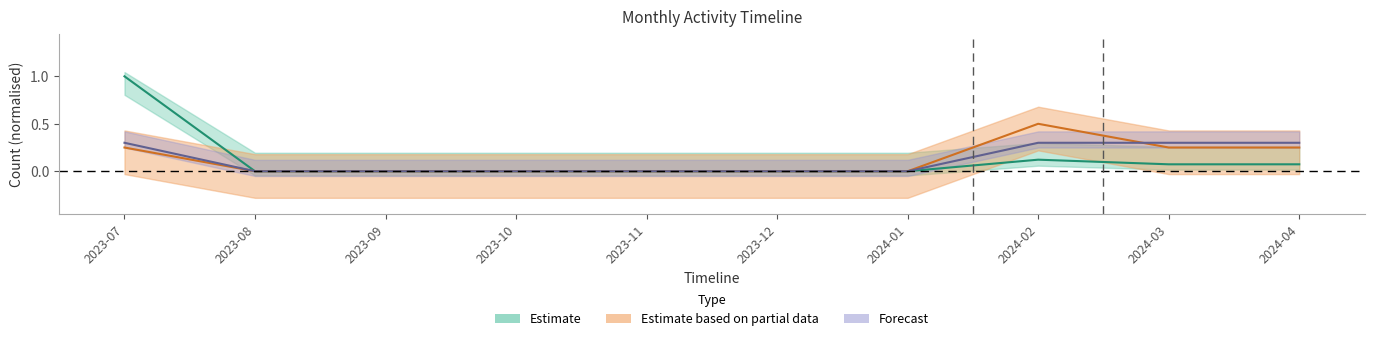

The Dataset series shows 0.0 at 2023-10. True or false?

True